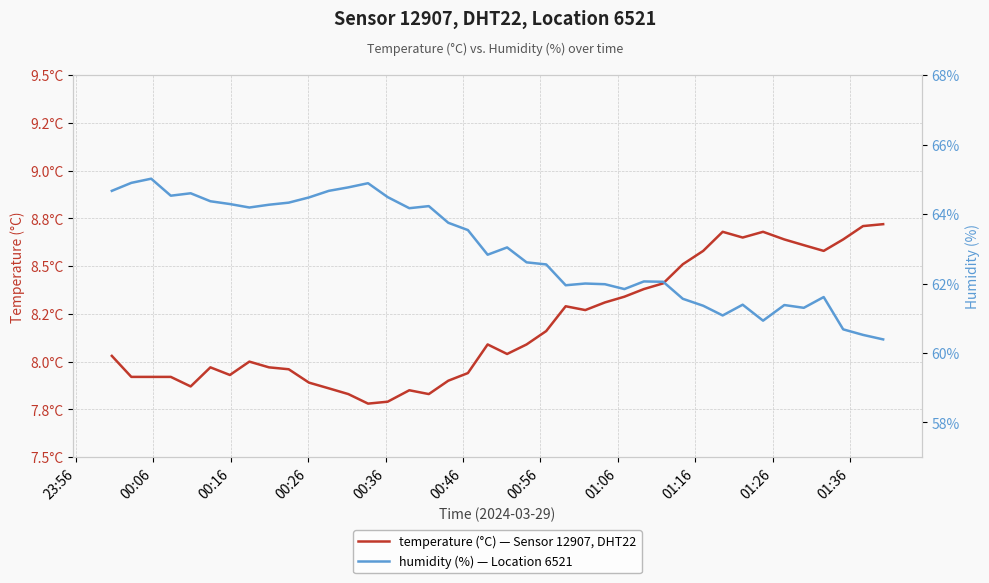

List the series in order of their peak value, lowest first.

temperature, humidity